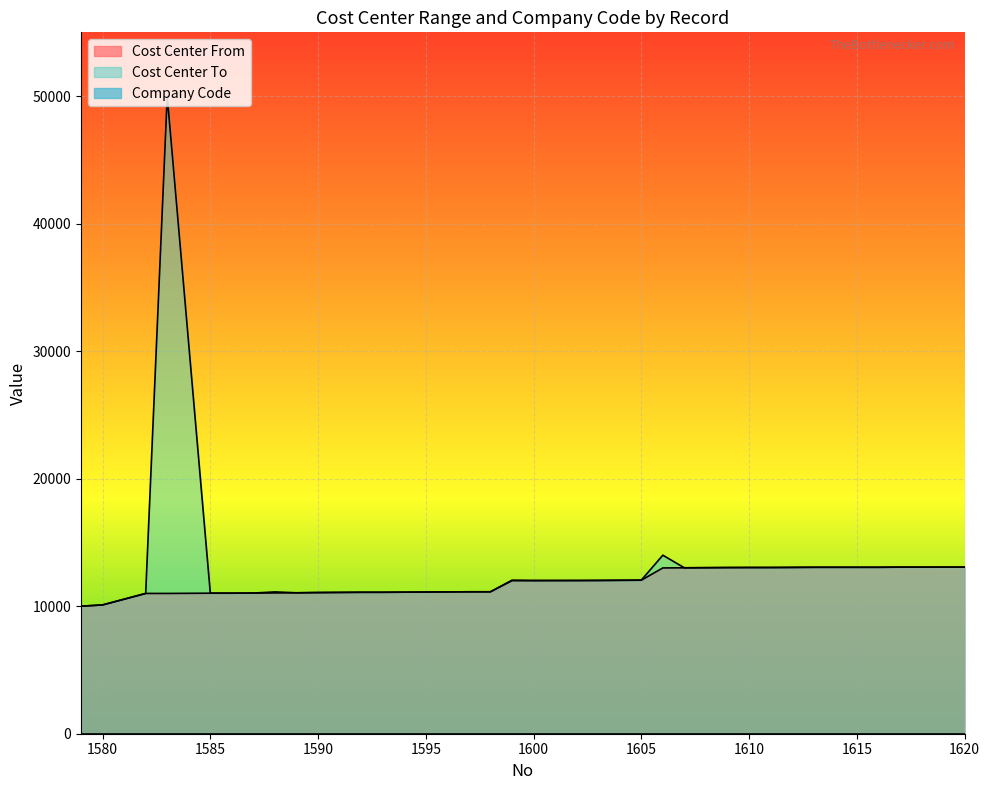

What is the difference between the maximum and minimum values in the Cost Center From series?

3062.0